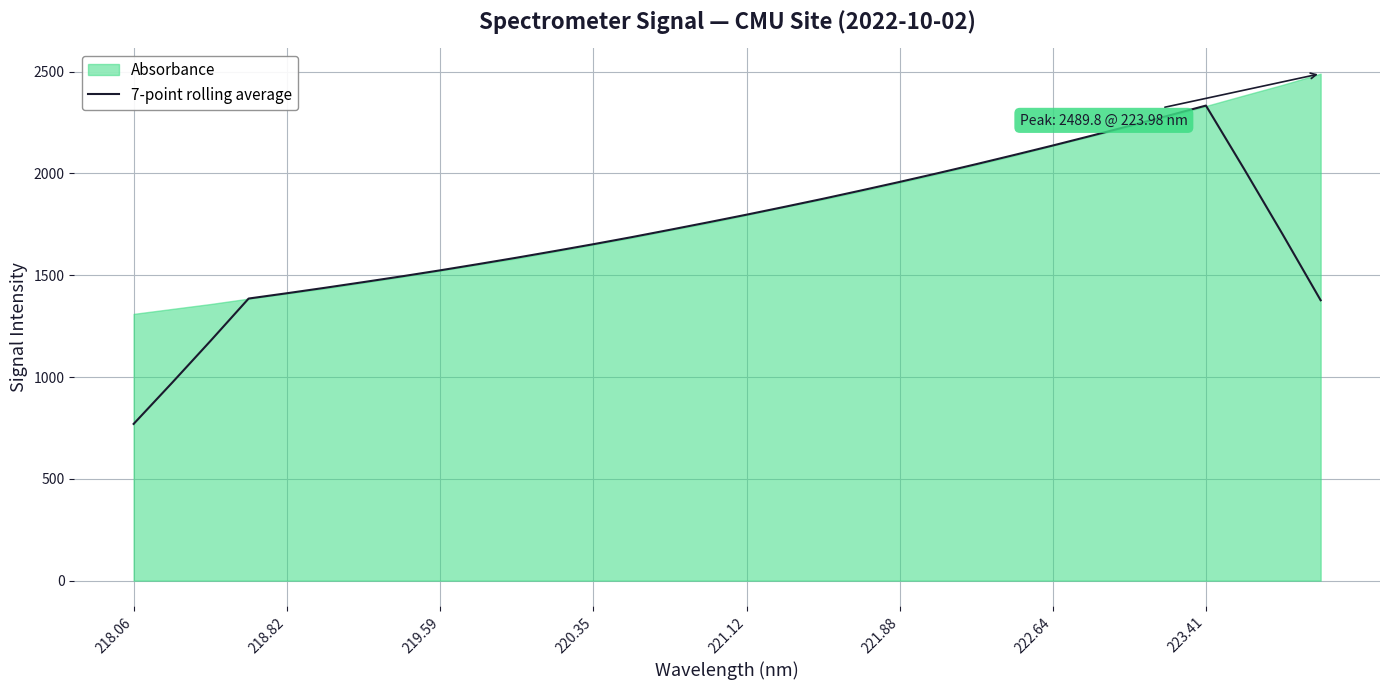

The value of 7-point rolling average at 221.12 is 551.8. True or false?

False